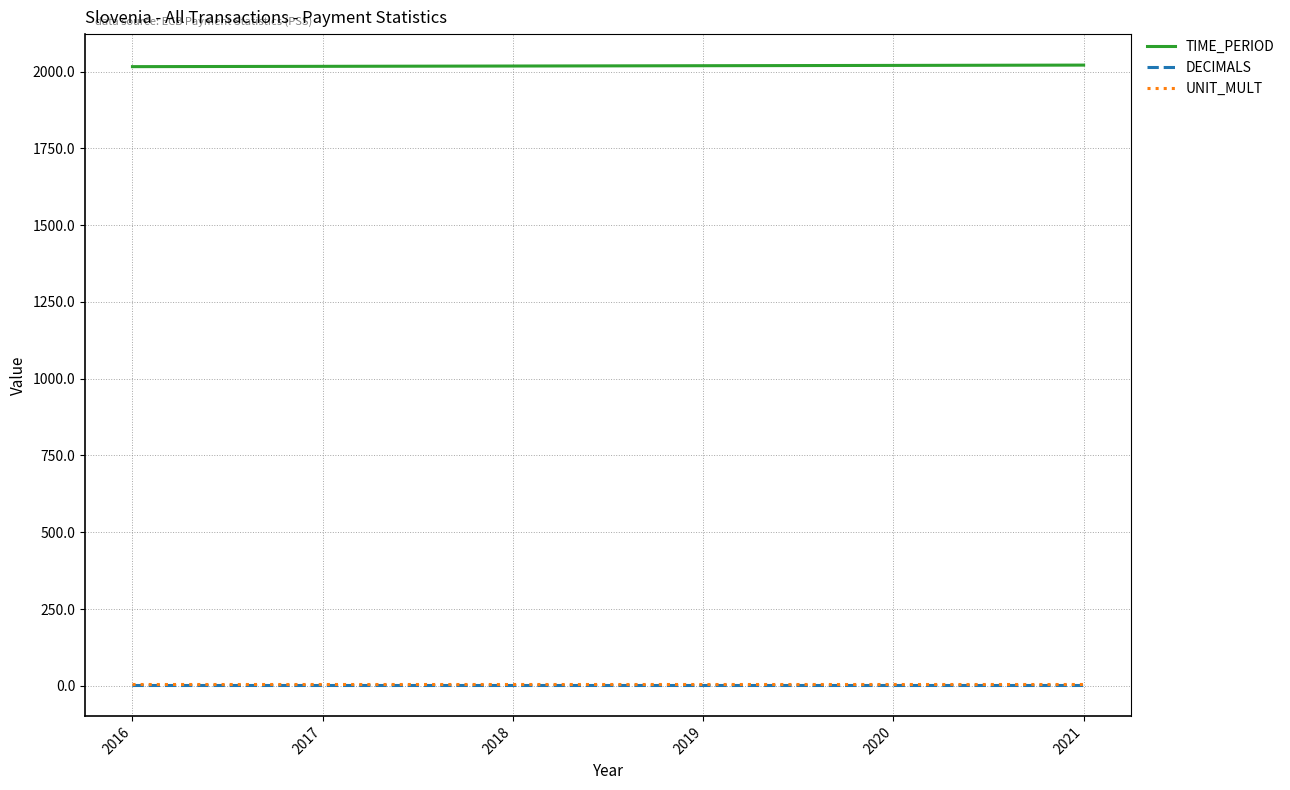

At how many categories does at least one series exceed 278?

6